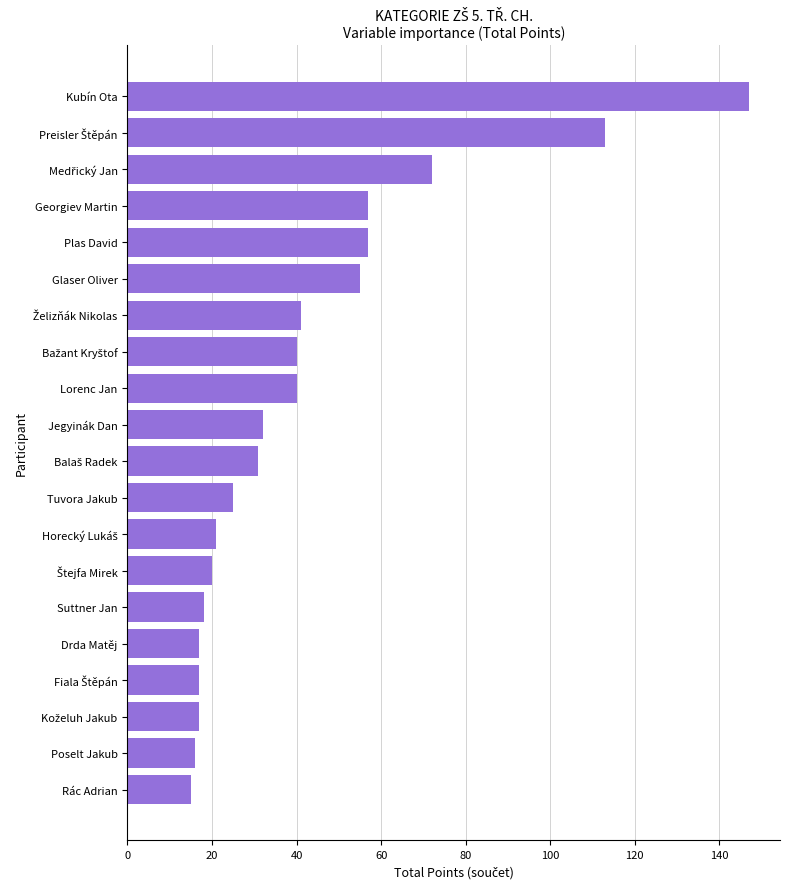

Which label corresponds to the largest value in the chart?

Kubín Ota